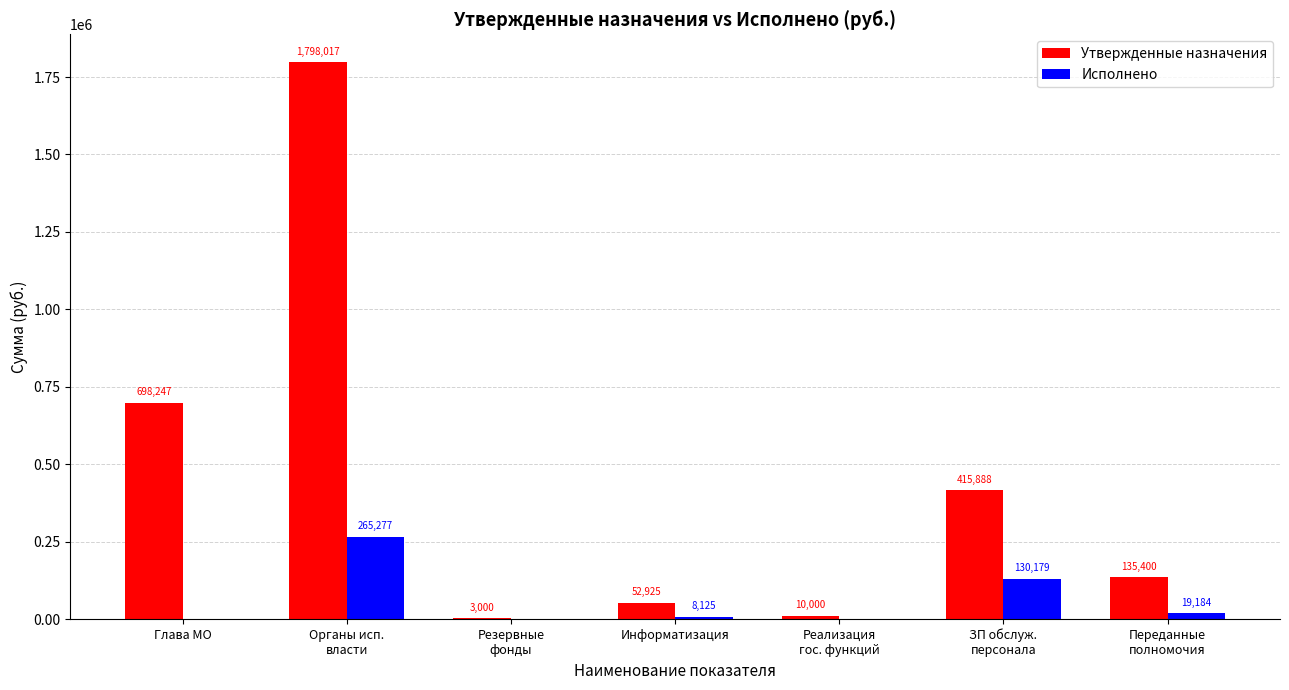

At which label is Утвержденные назначения closest to 900508?

Глава МО